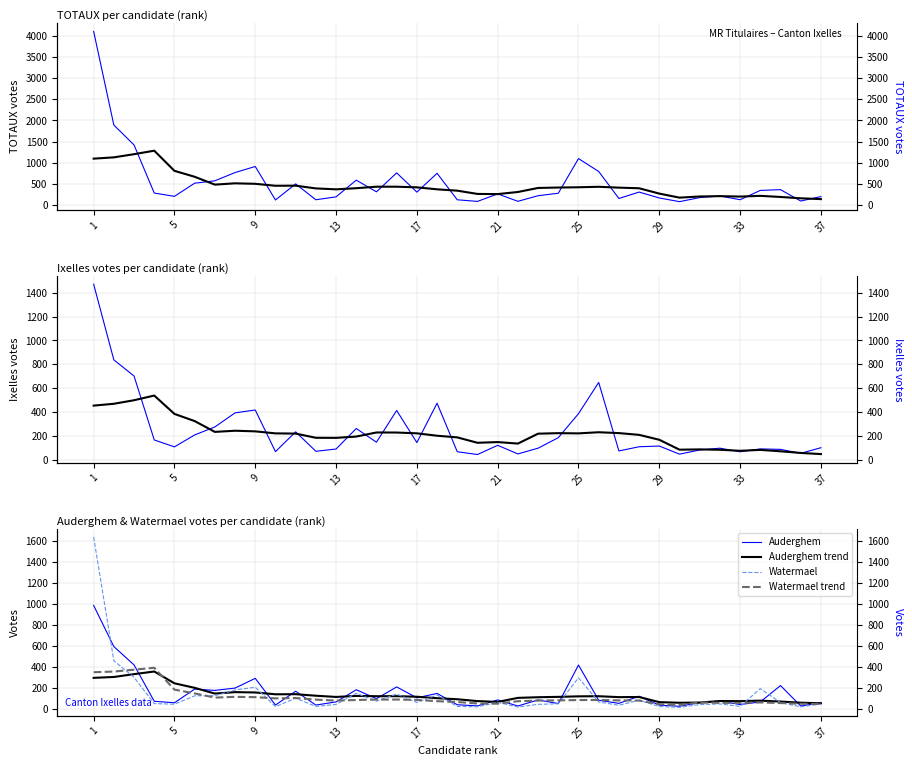

At which category does the chart reach its minimum across all series?

30